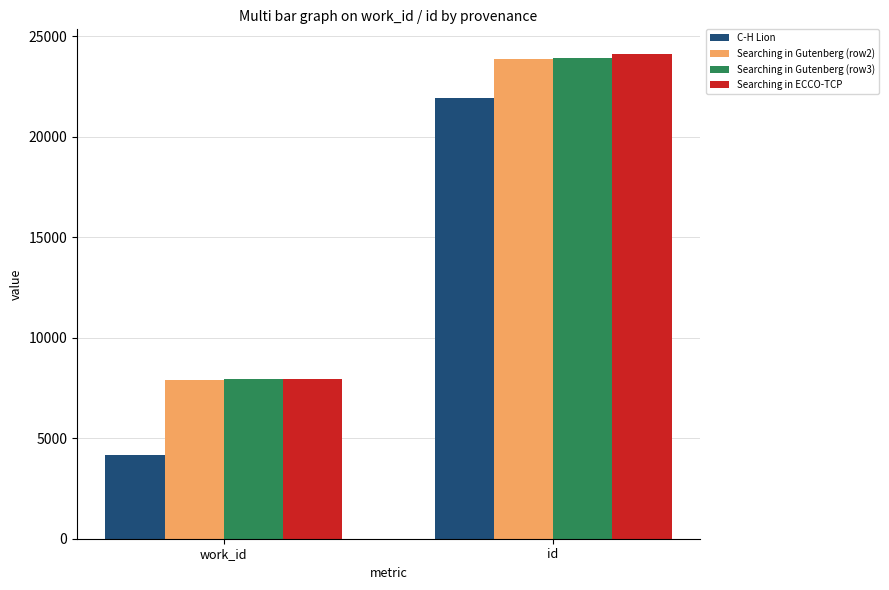

Reading left to right, extract all data points from this chart.

C-H Lion: 4177	21922
Searching in Gutenberg (row2): 7902	23884
Searching in Gutenberg (row3): 7926	23929
Searching in ECCO-TCP: 7957	24130